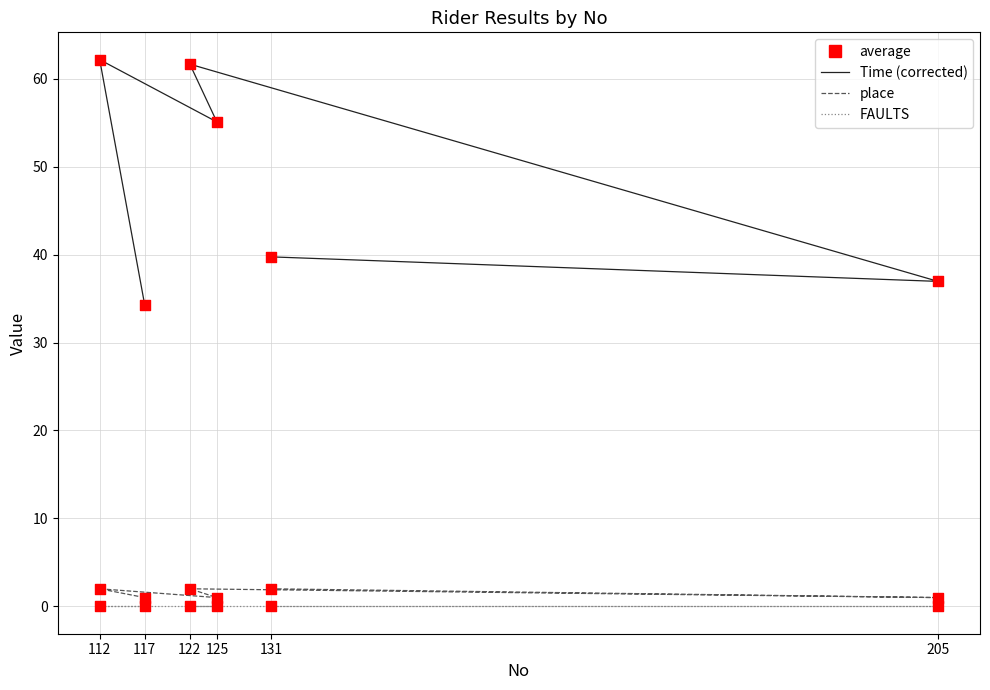

Which series has the largest total across all categories?

Time